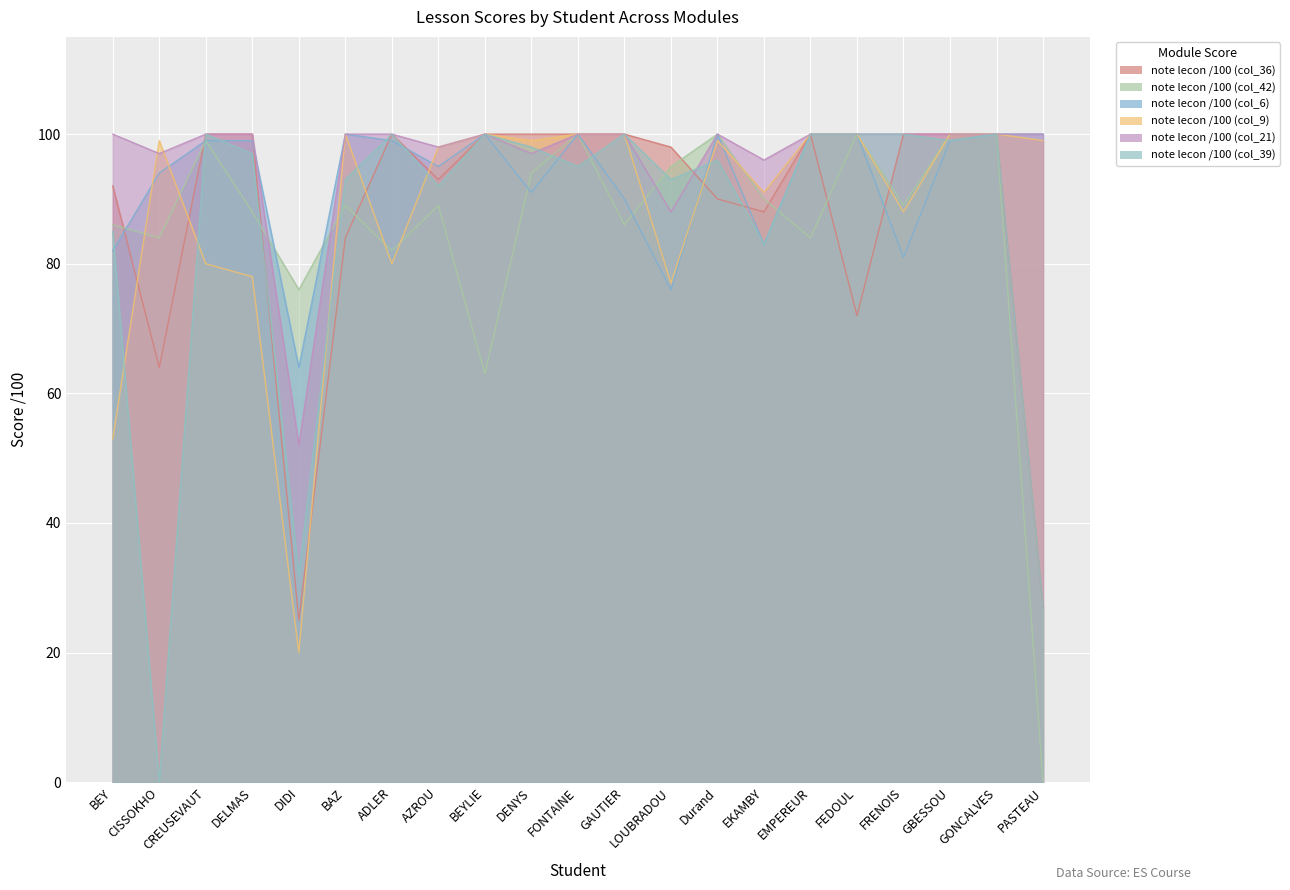

Count the number of categories in the chart.

21